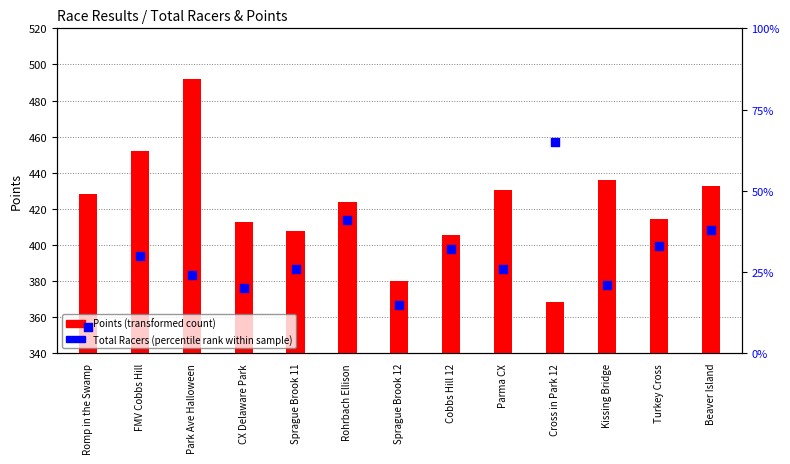

Which series contains the highest Y value?

Points (transformed count)